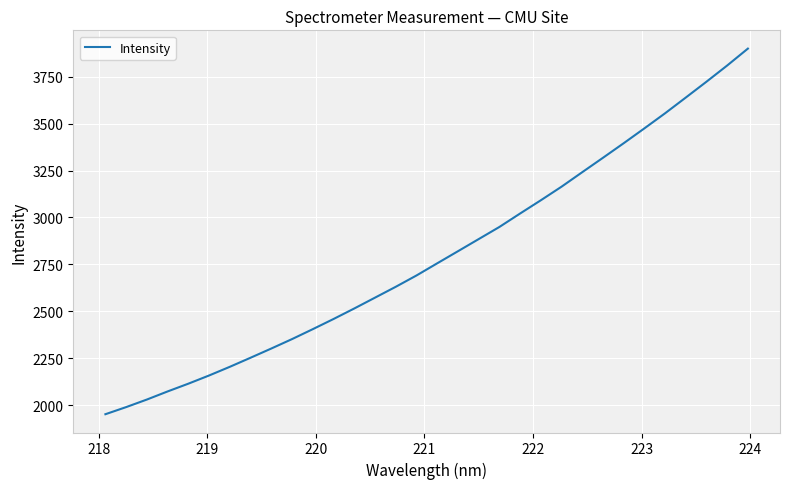

What is the difference between the maximum and second lowest values?

1909.2